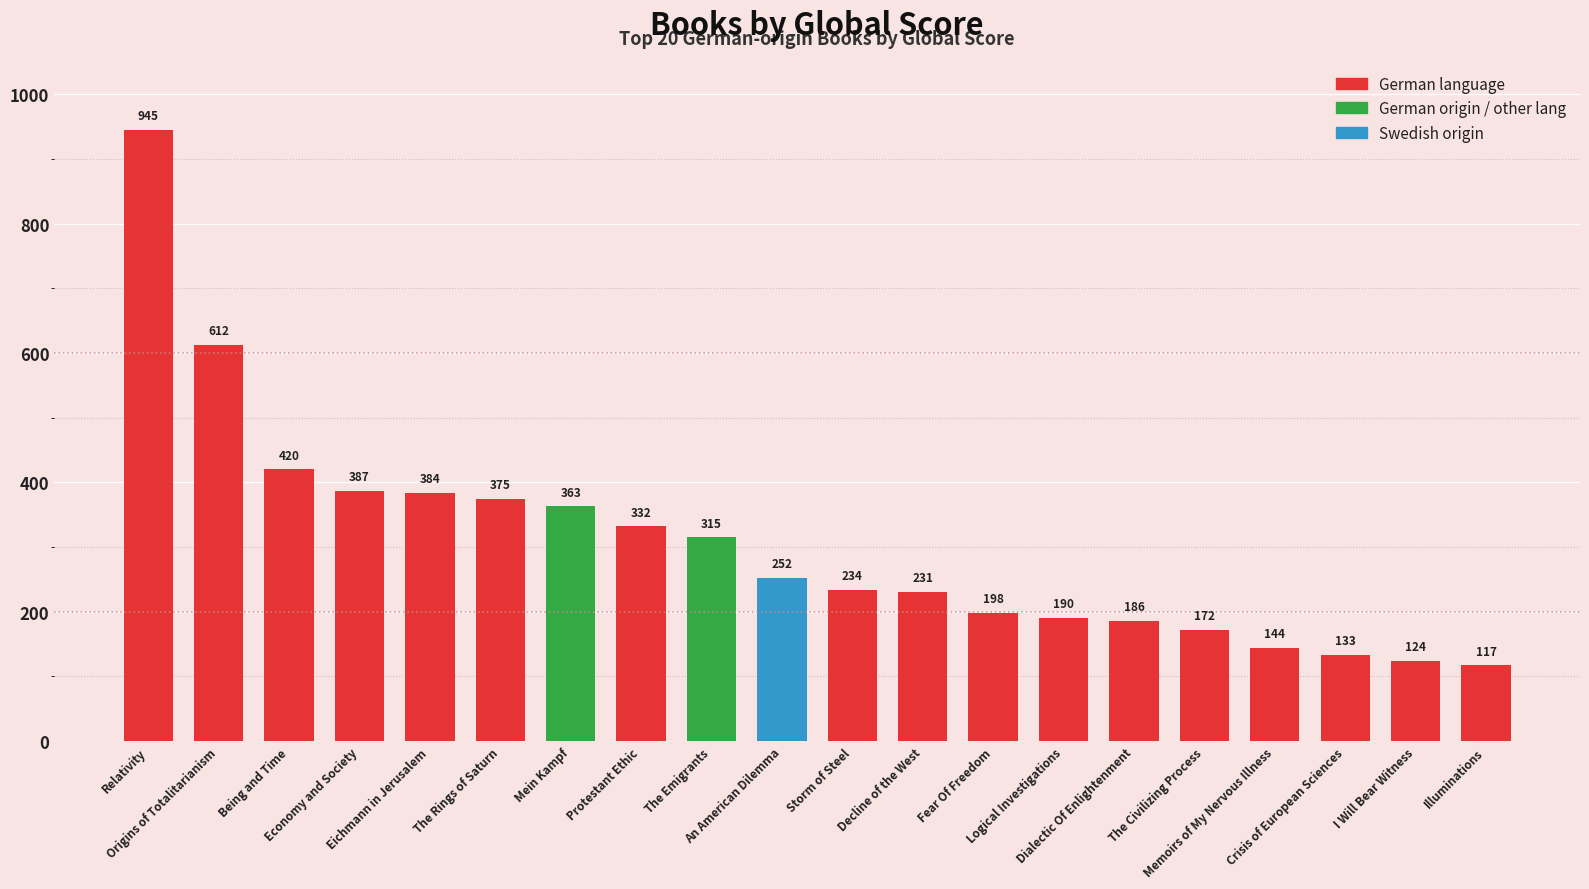

Is it true that the value at Illuminations is 117?

True